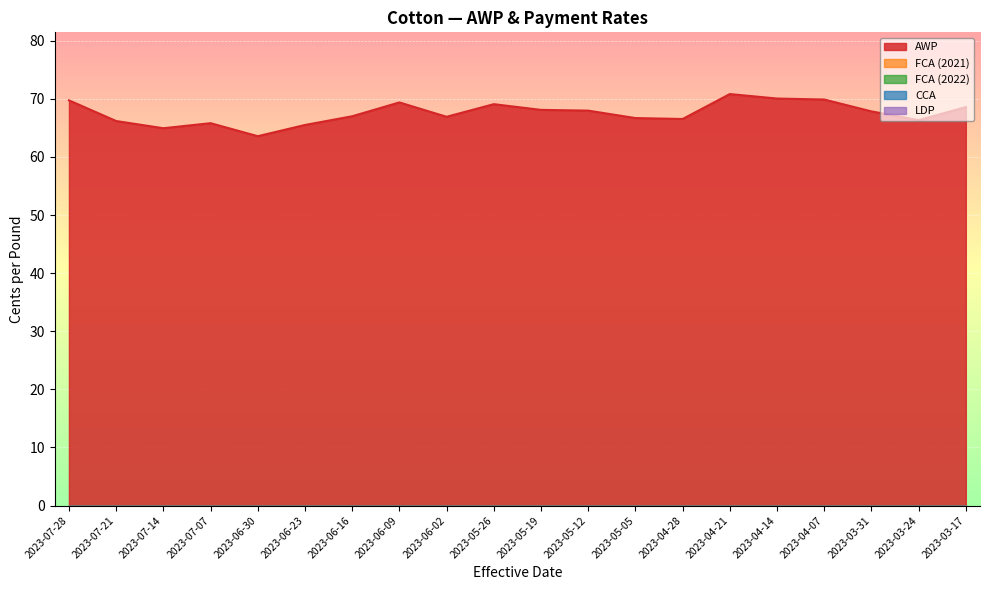

Which label corresponds to the largest value in the chart?

2023-04-21